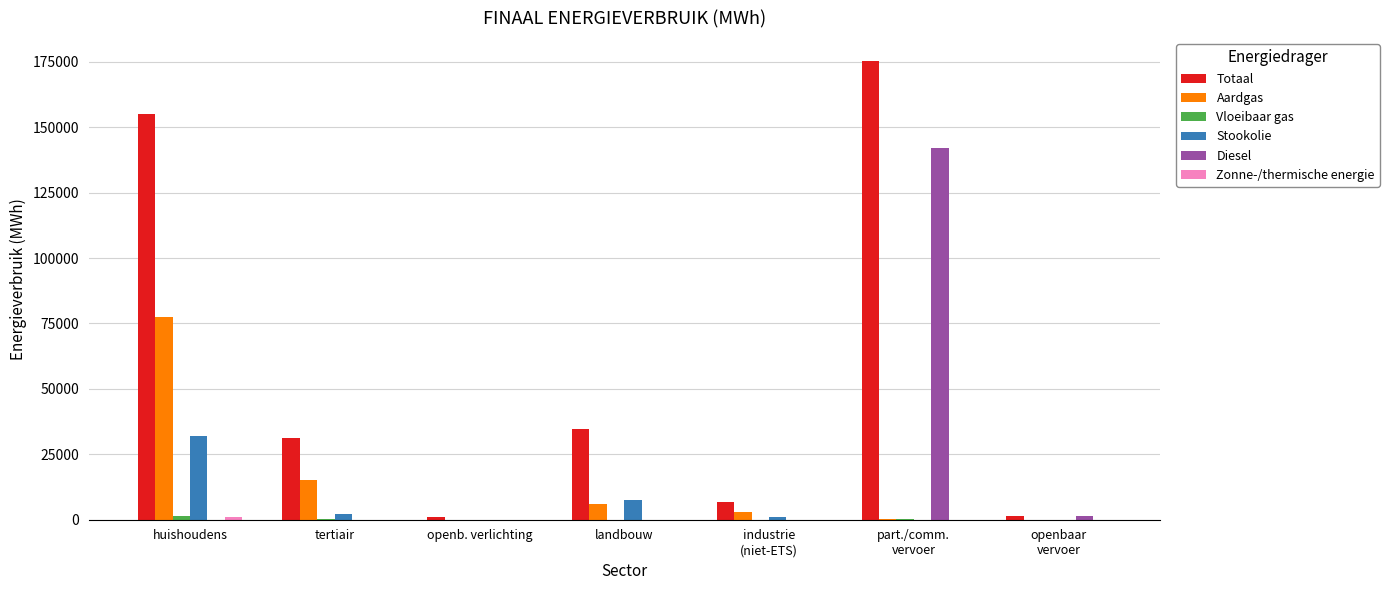

What is the sum of all Aardgas values?

101680.0